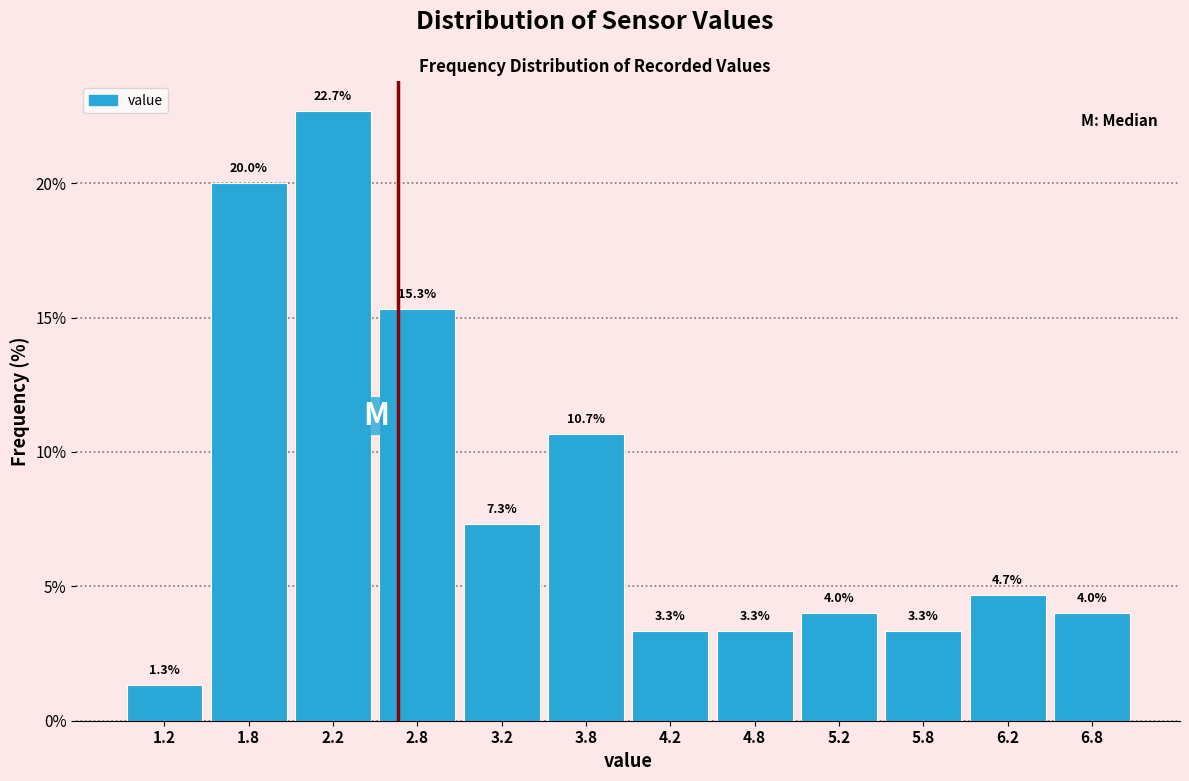

What is the height of the bar covering 2.5 to 3.0 on the x-axis?

15.3